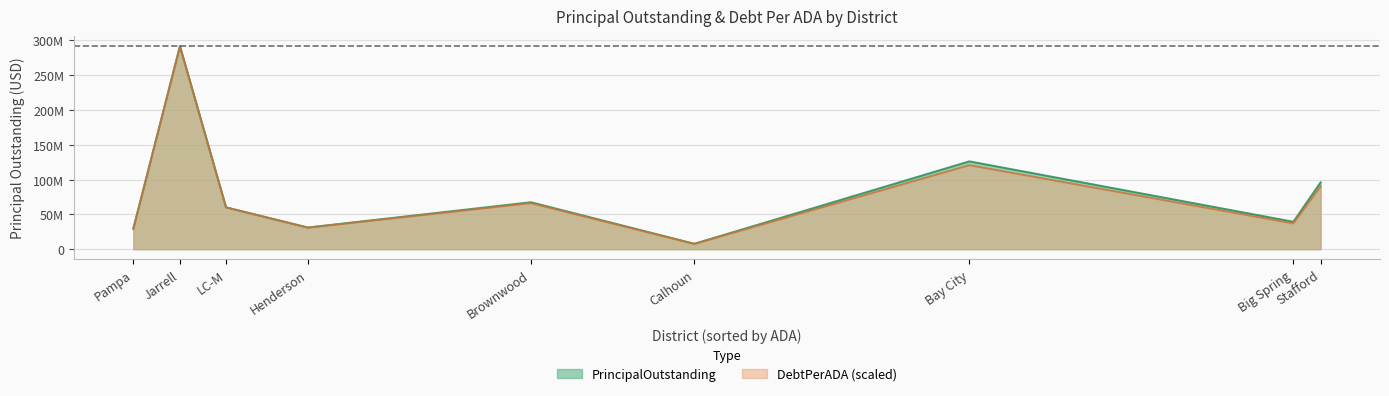

What are all the series names shown in the legend?

PrincipalOutstanding, DebtPerADA (scaled)